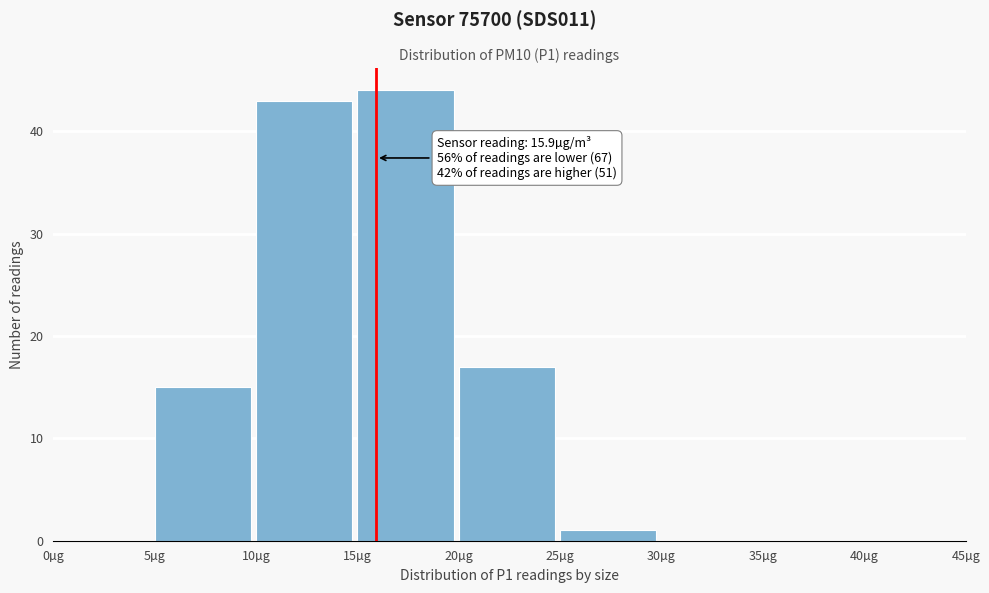

Which range on the x-axis has the tallest bar?

15 to 20